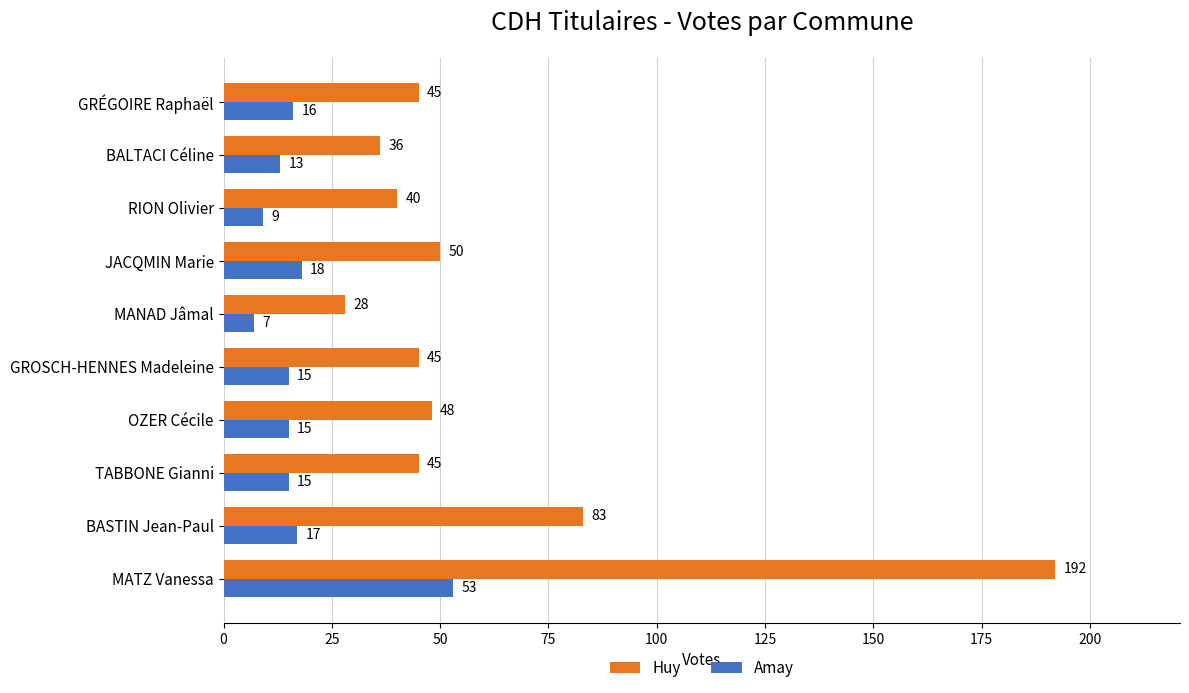

The Huy series shows 45 at GRÉGOIRE Raphaël. True or false?

True